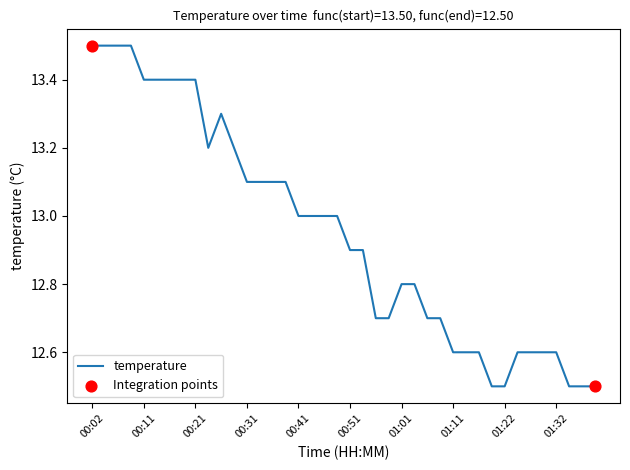

What is the minimum value shown in the chart?

12.5